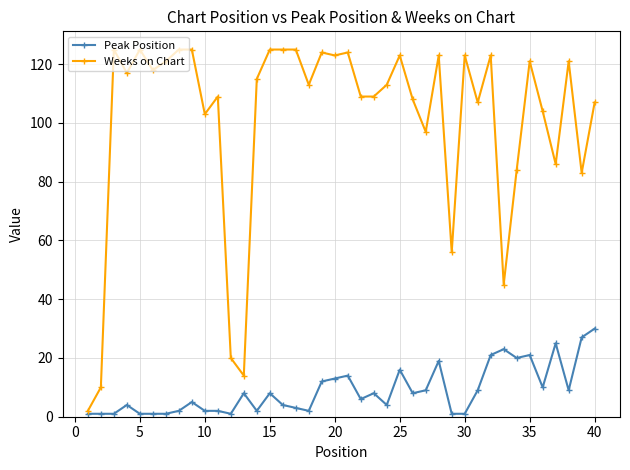

True or false: Peak Position has more than 1 interior local peaks.

True